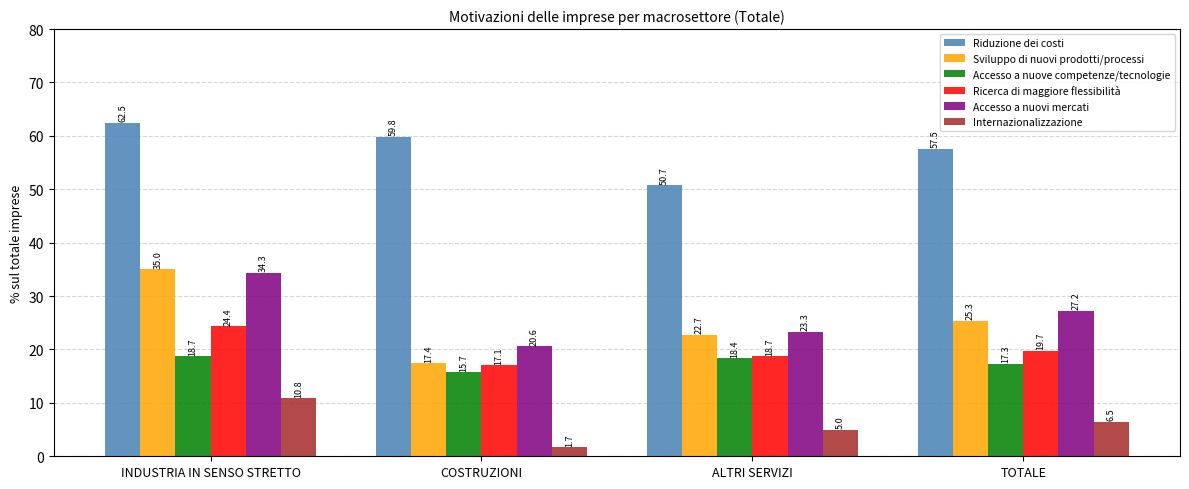

At which category is the sum across all series the highest?

INDUSTRIA IN SENSO STRETTO